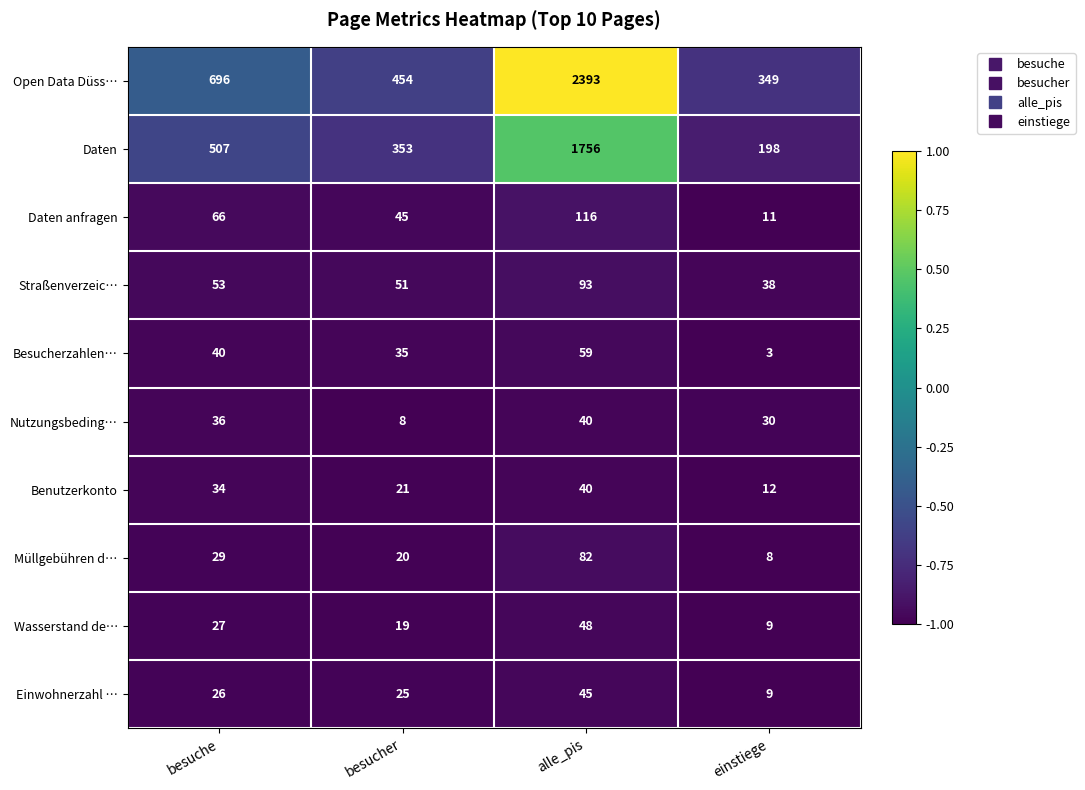

Count the number of data series in this chart.

10